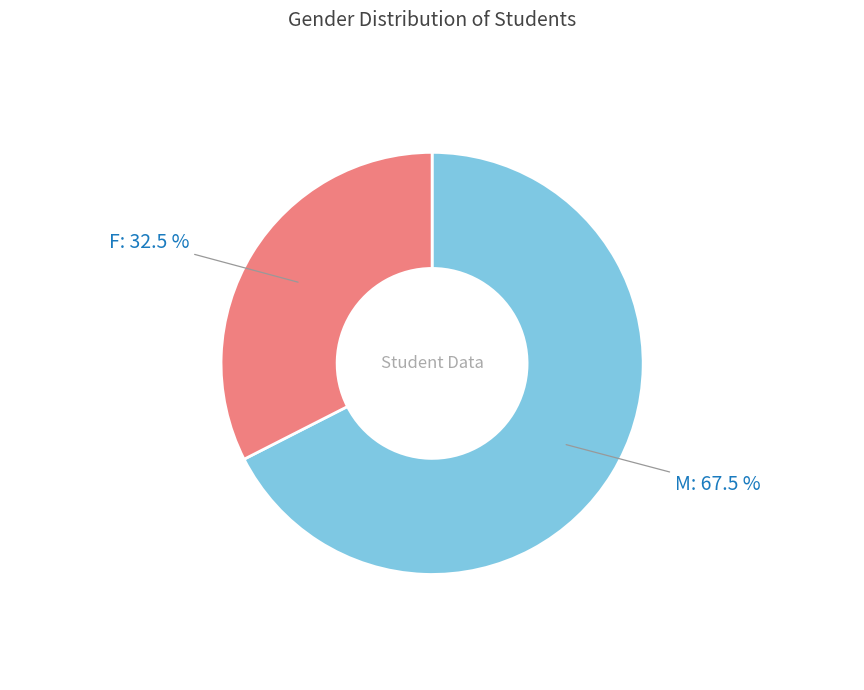

Is there any slice that represents more than half of the pie?

Yes